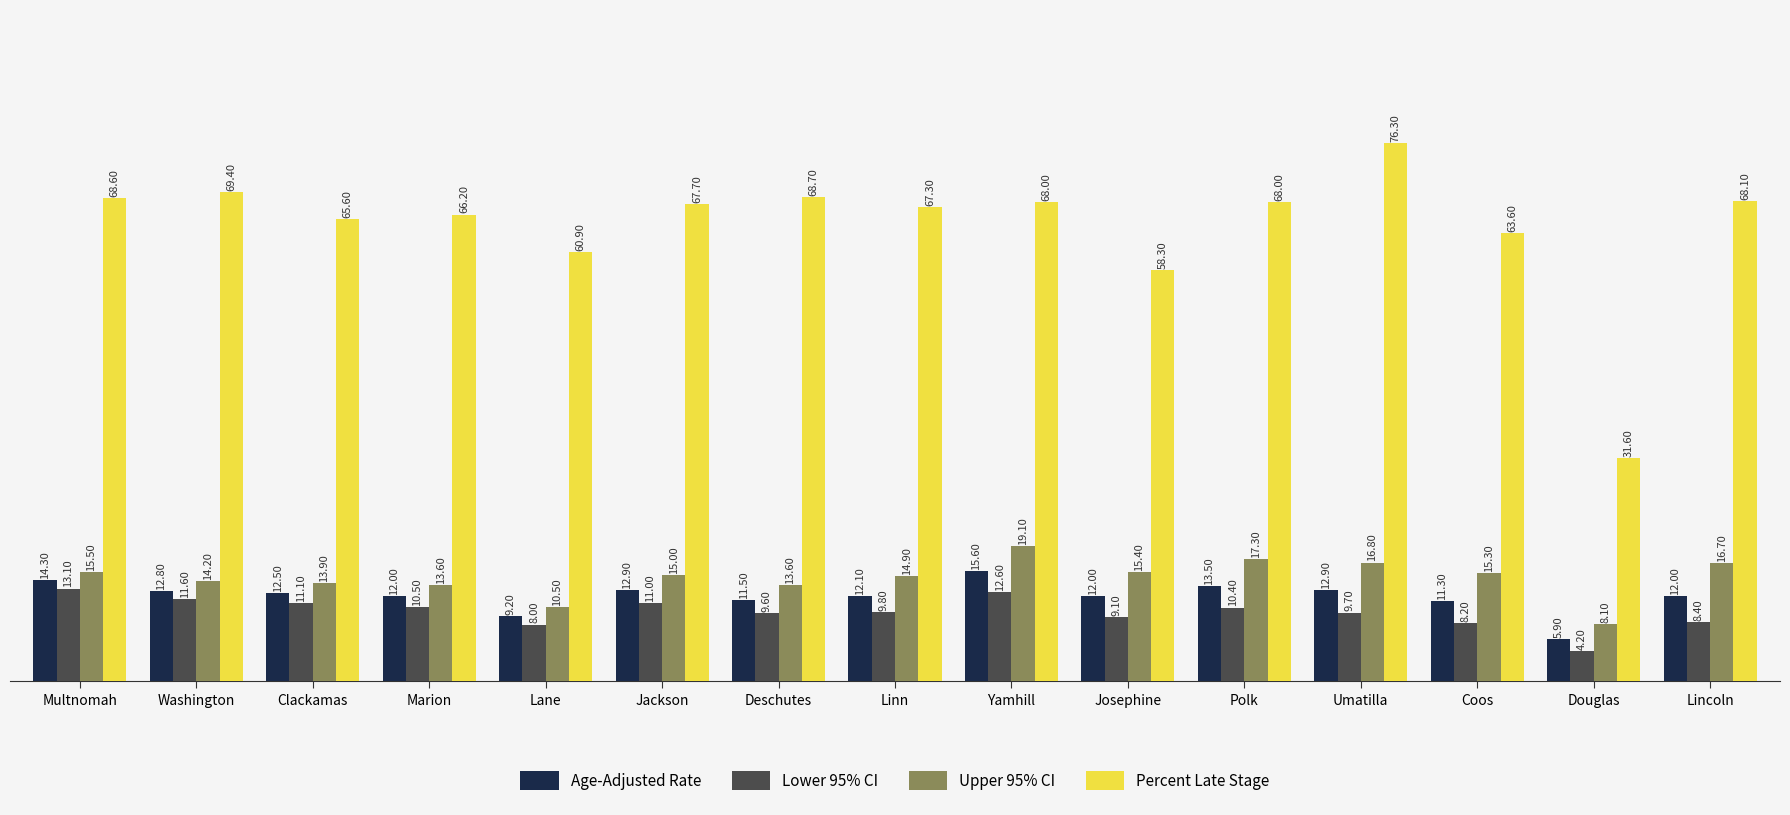

What is the total value across all series at Washington?

108.0